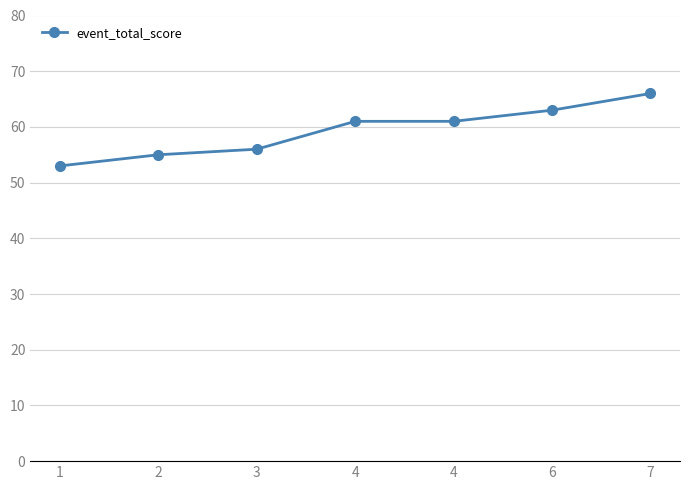

Reading left to right, list all the values displayed in this chart.

53	55	56	61	61	63	66